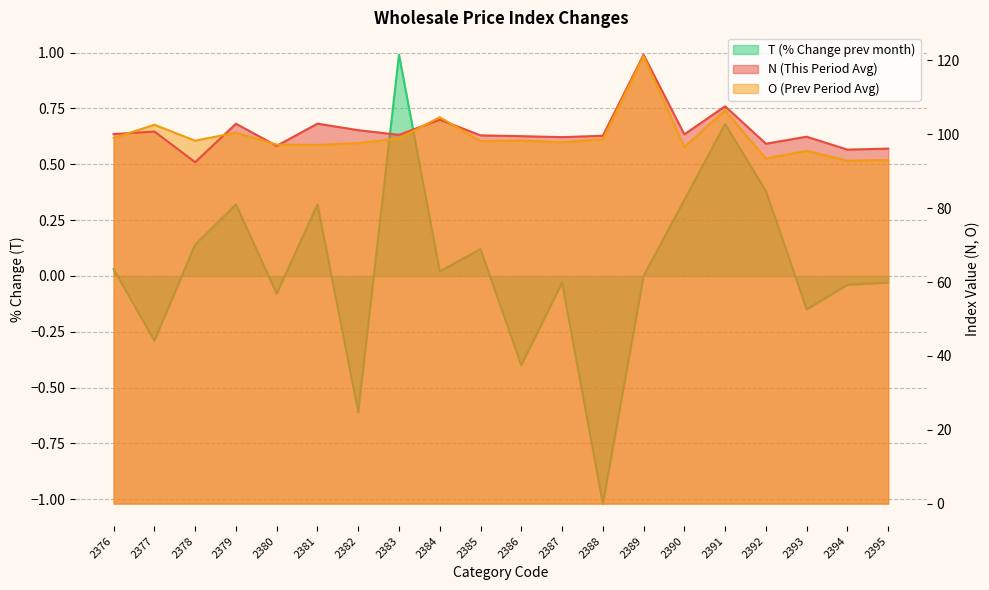

Rank the categories by N value from lowest to highest.

2378, 2394, 2395, 2380, 2392, 2387, 2393, 2386, 2388, 2385, 2383, 2390, 2376, 2377, 2382, 2379, 2381, 2384, 2391, 2389